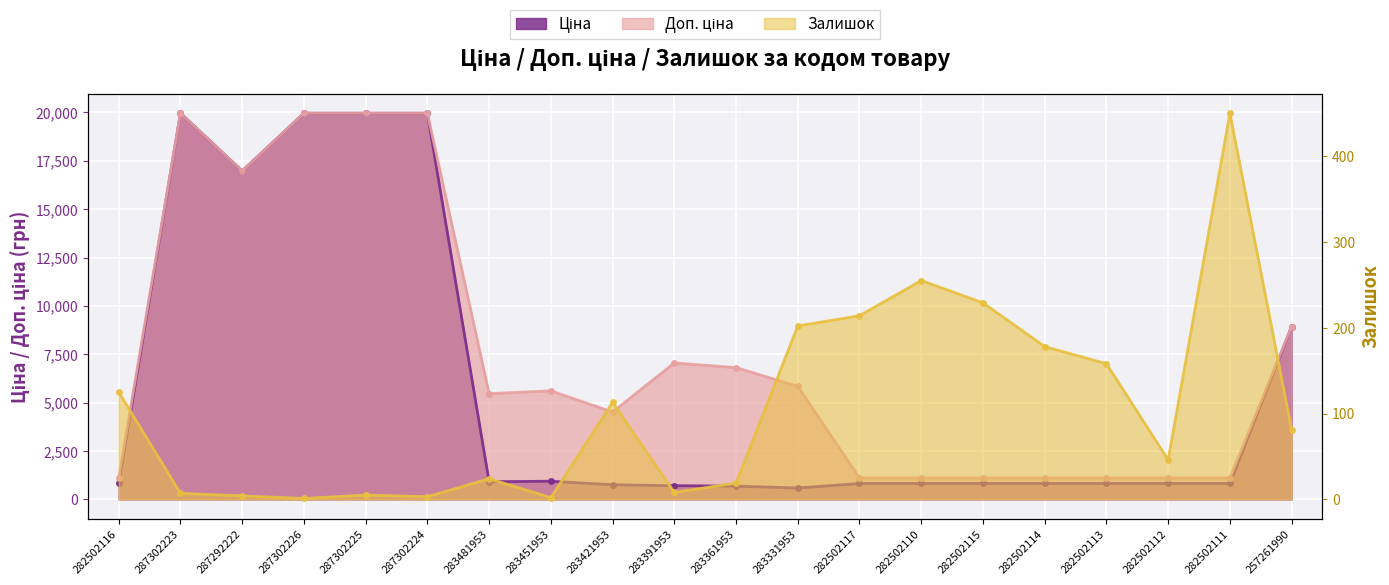

At which label does Залишок first exceed 81?

282502116